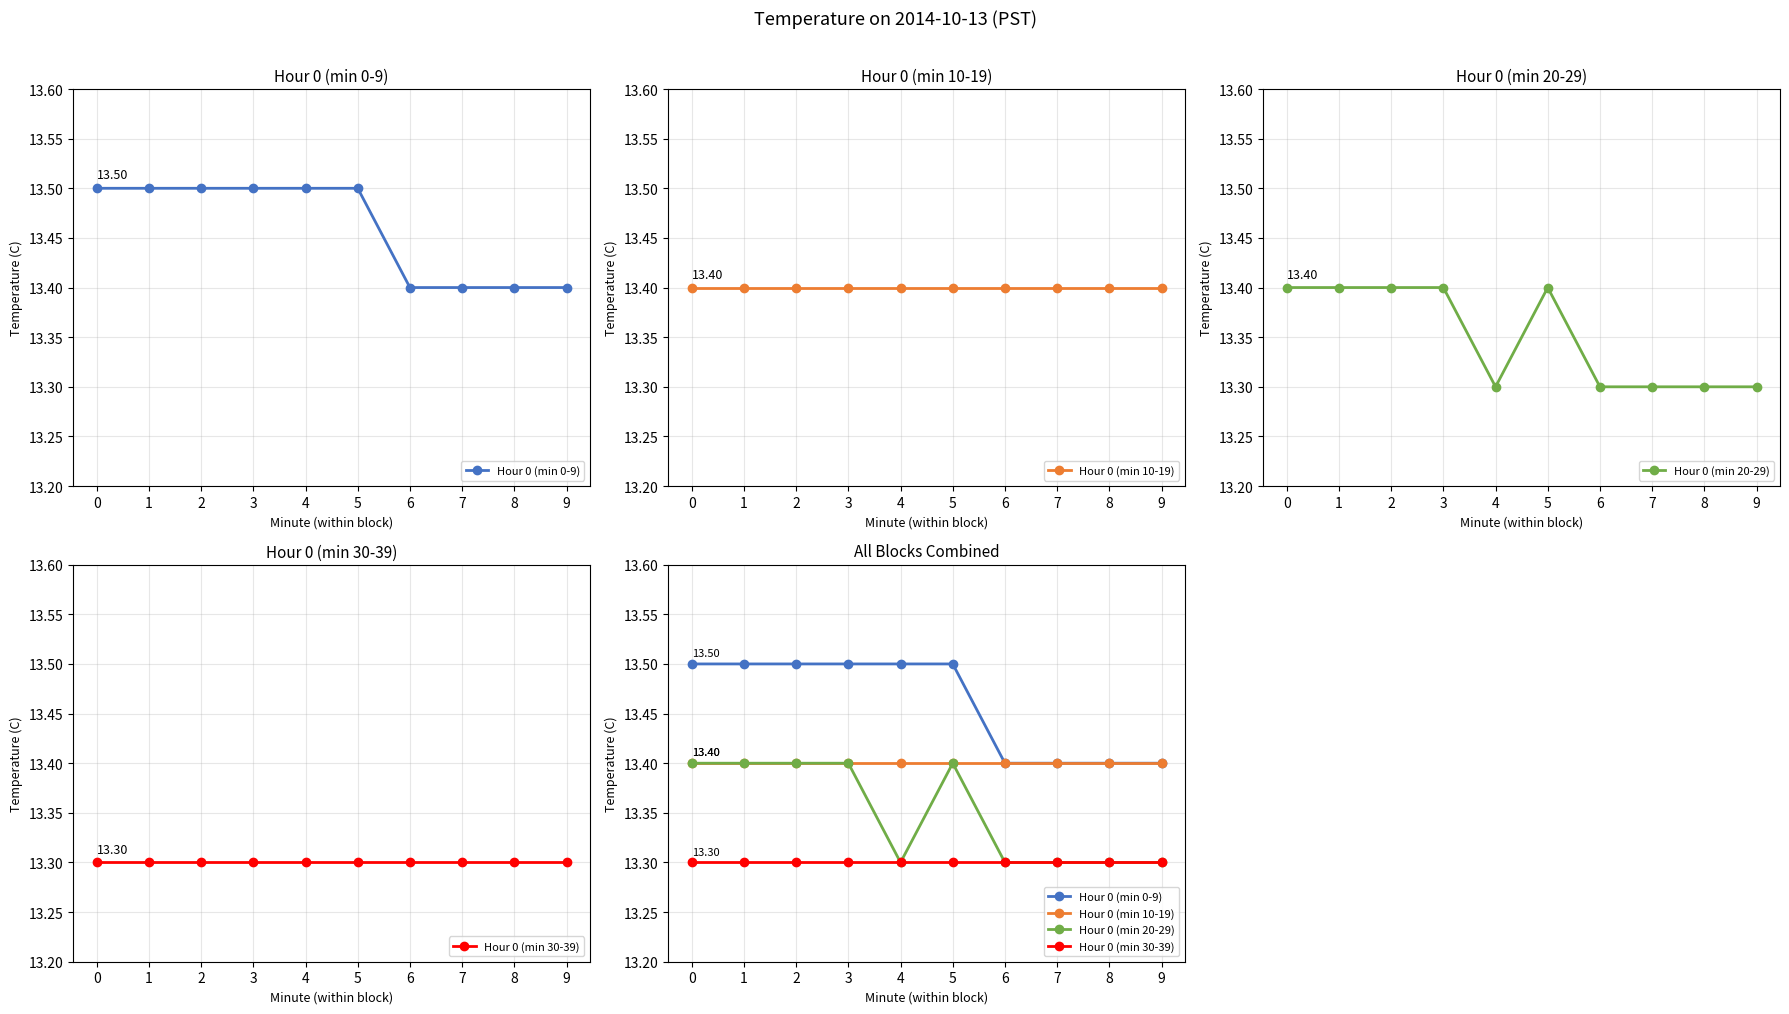

True or false: Hour 0 (min 10-19) and Hour 0 (min 20-29) cross at least once.

False